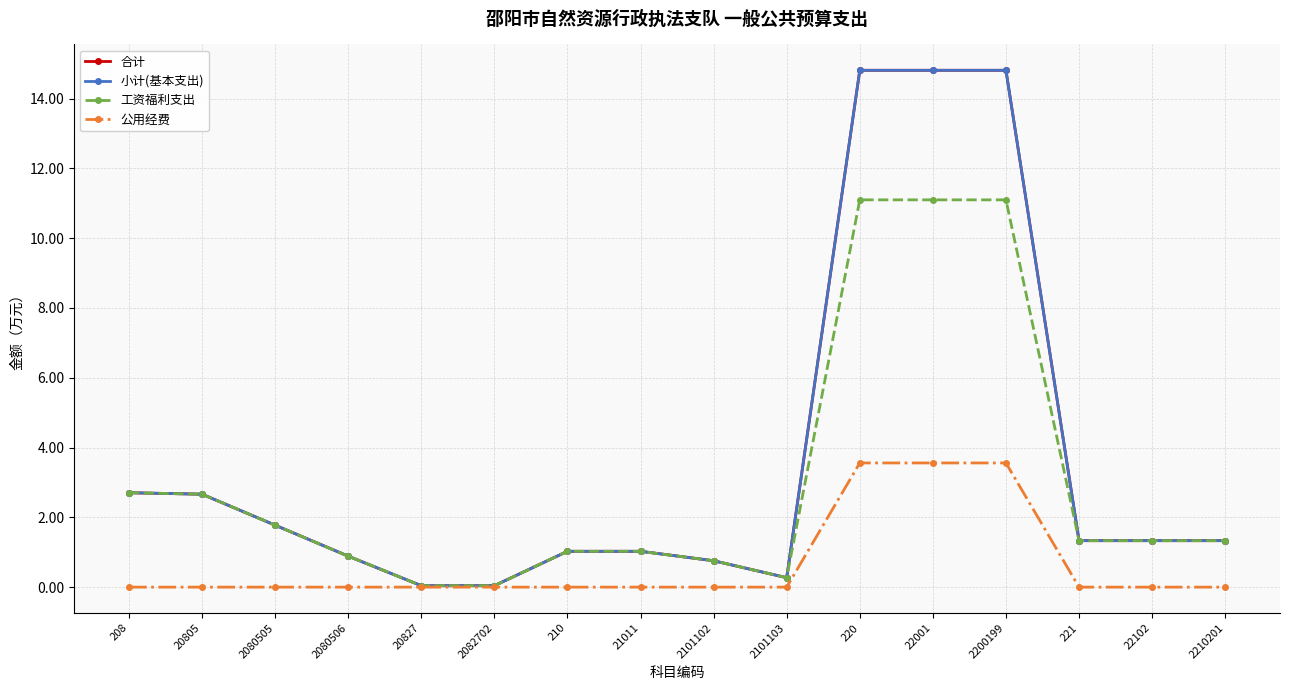

Which series changed the most between 2101103 and 221?

合计